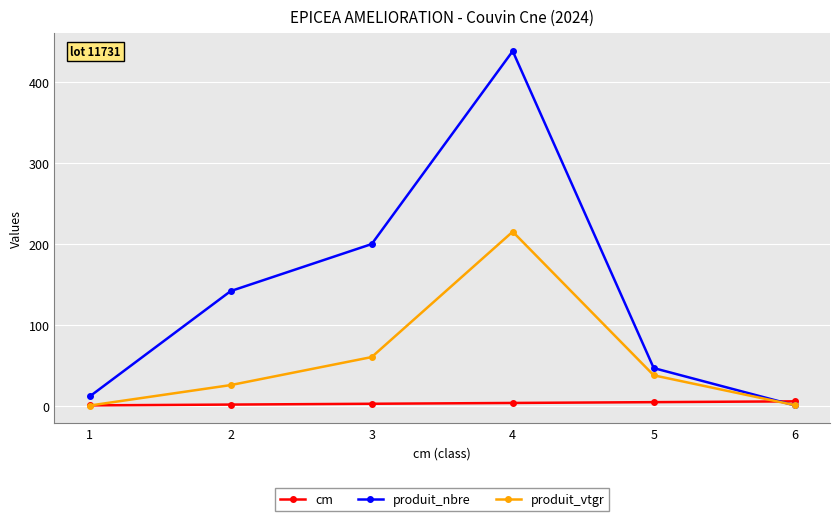

What is the greatest value displayed?

438.0